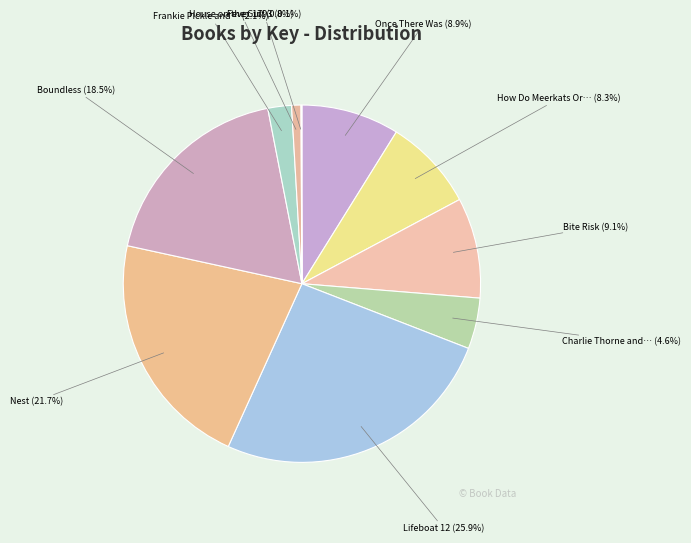

How many segments does this pie chart have?

10